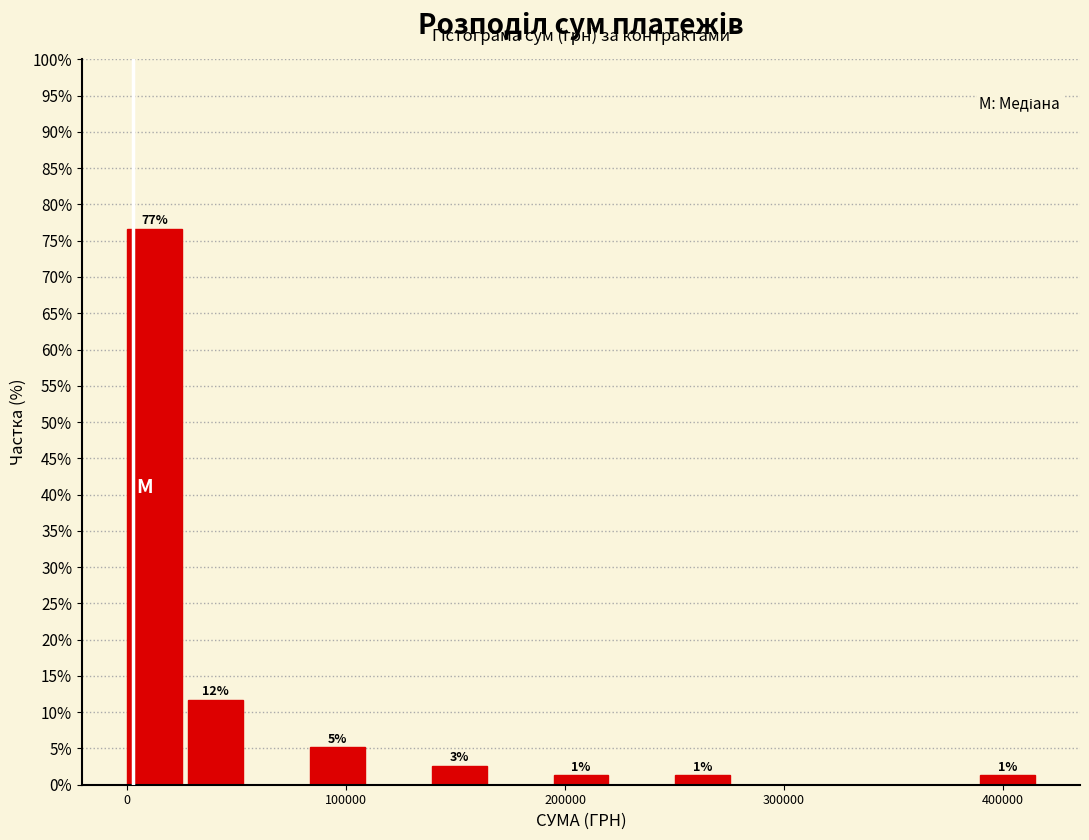

Read against the x-axis, roughly where is the centre of the tallest bar?

10000